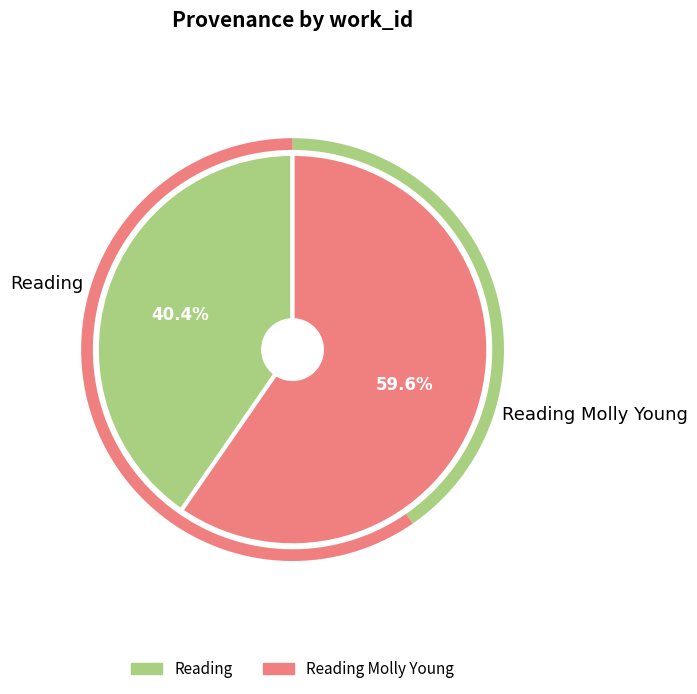

The Reading Molly Young slice represents 70% of the pie. True or false?

False